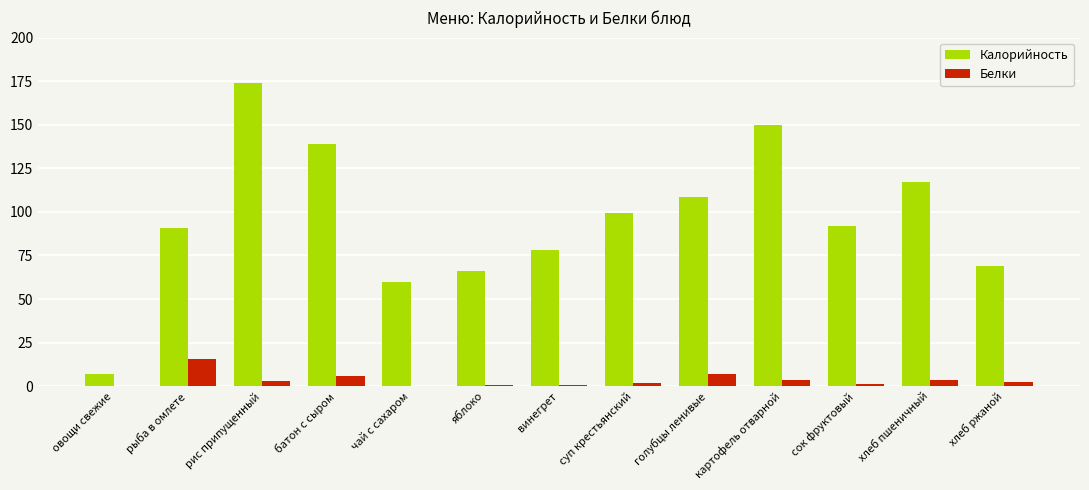

Which series has the largest total across all categories?

Калорийность